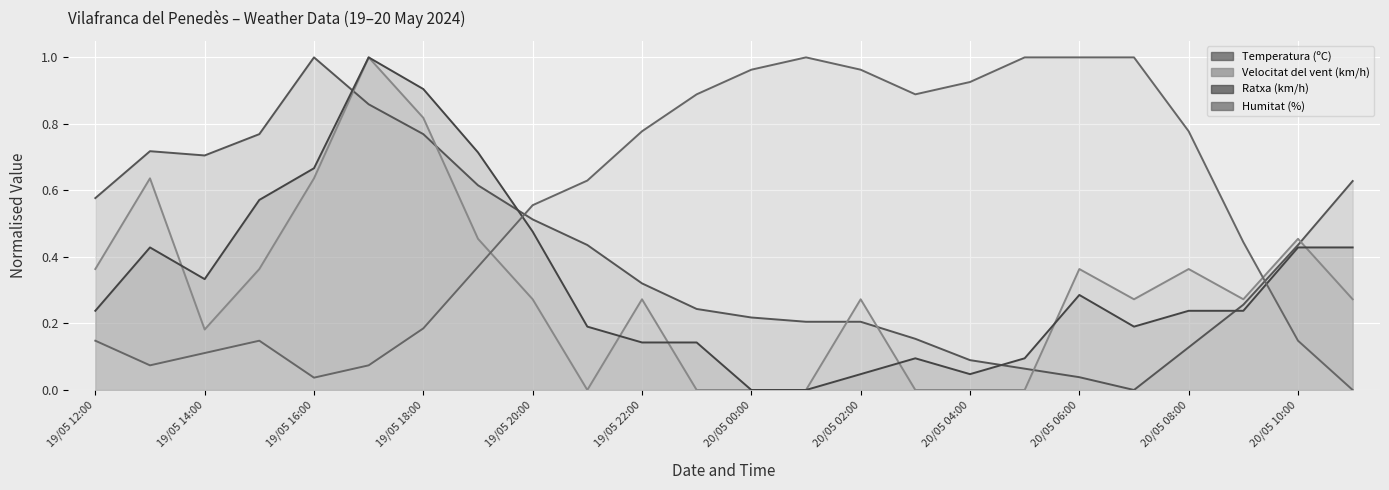

Between which two adjacent categories do Ratxa (km/h) and Temperatura (ºC) first intersect?

19/05 16:00 and 19/05 17:00